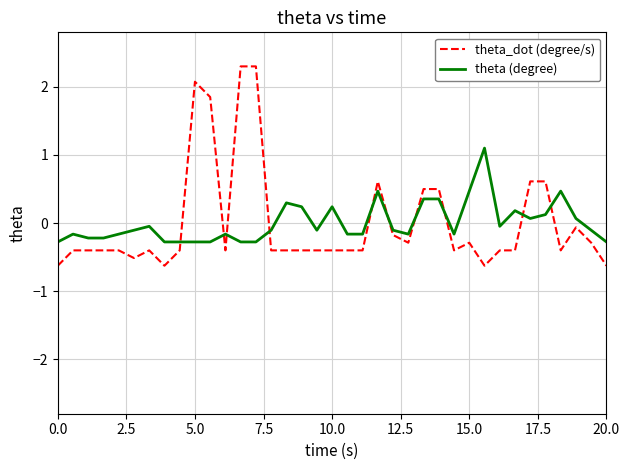

What is the difference between the maximum and minimum values in the theta_dot (degree/s) series?

2.9